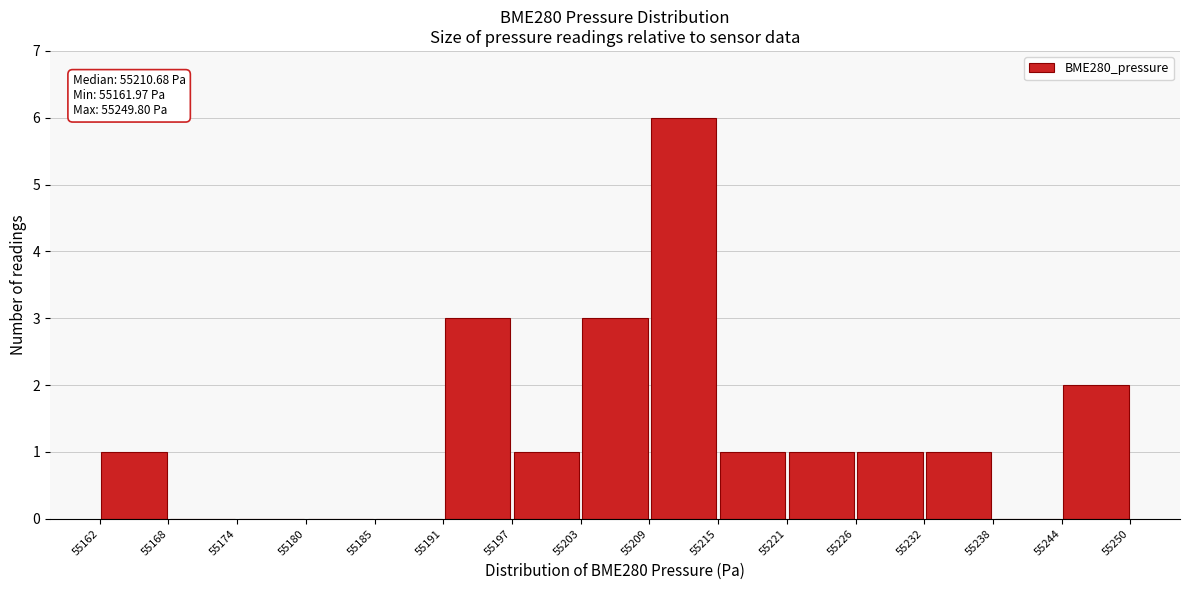

Over which range of the x-axis is the bar tallest?

55209 to 55215